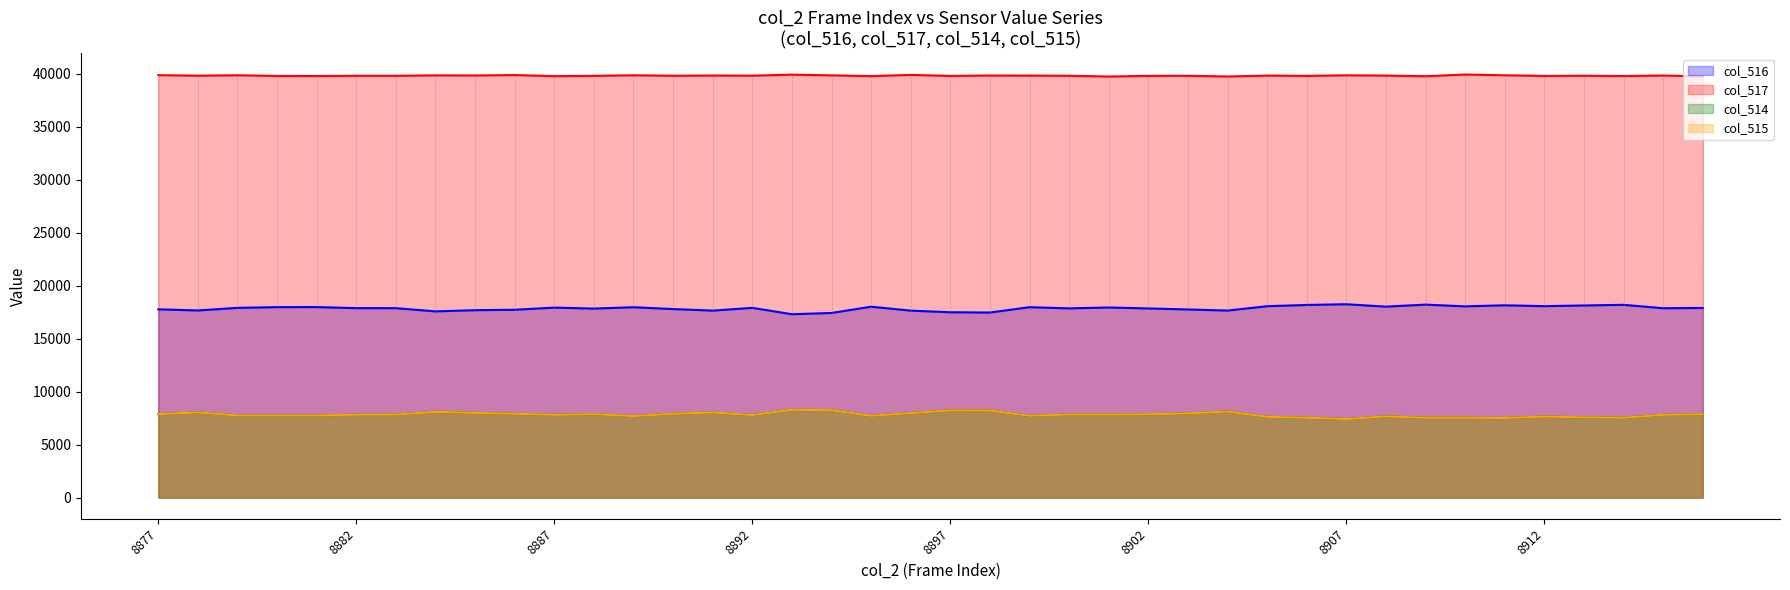

Where is col_515 nearest to the value 7854?

8900